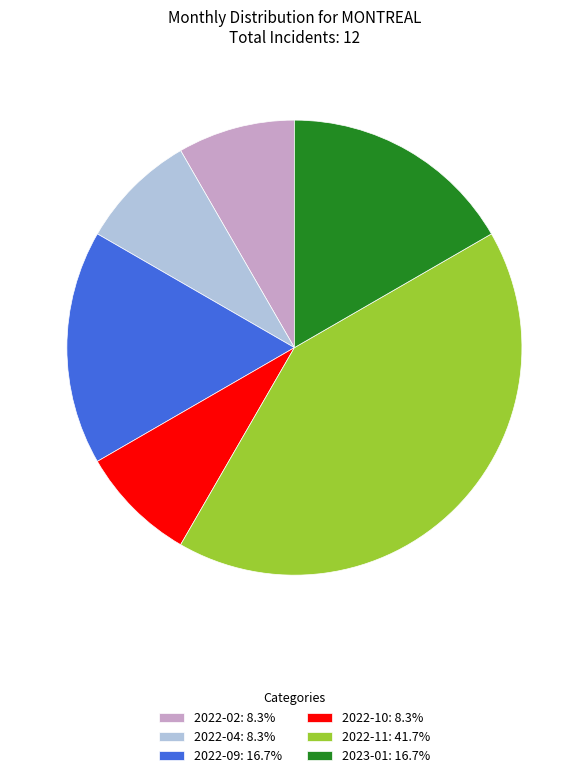

Is there any slice that represents more than half of the pie?

No